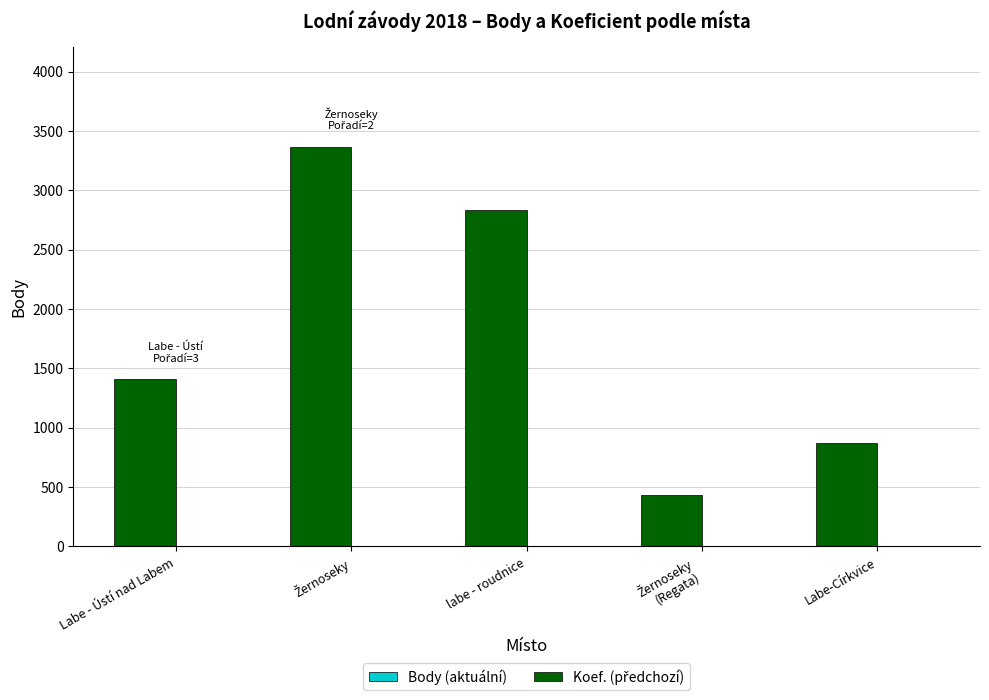

How many groups of bars are there?

5